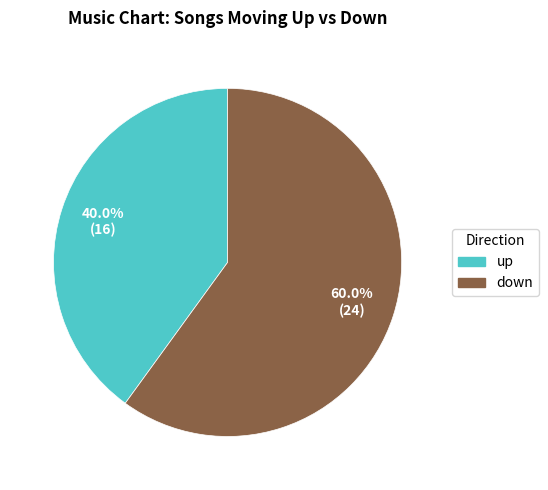

Which has a higher value, up or down?

down